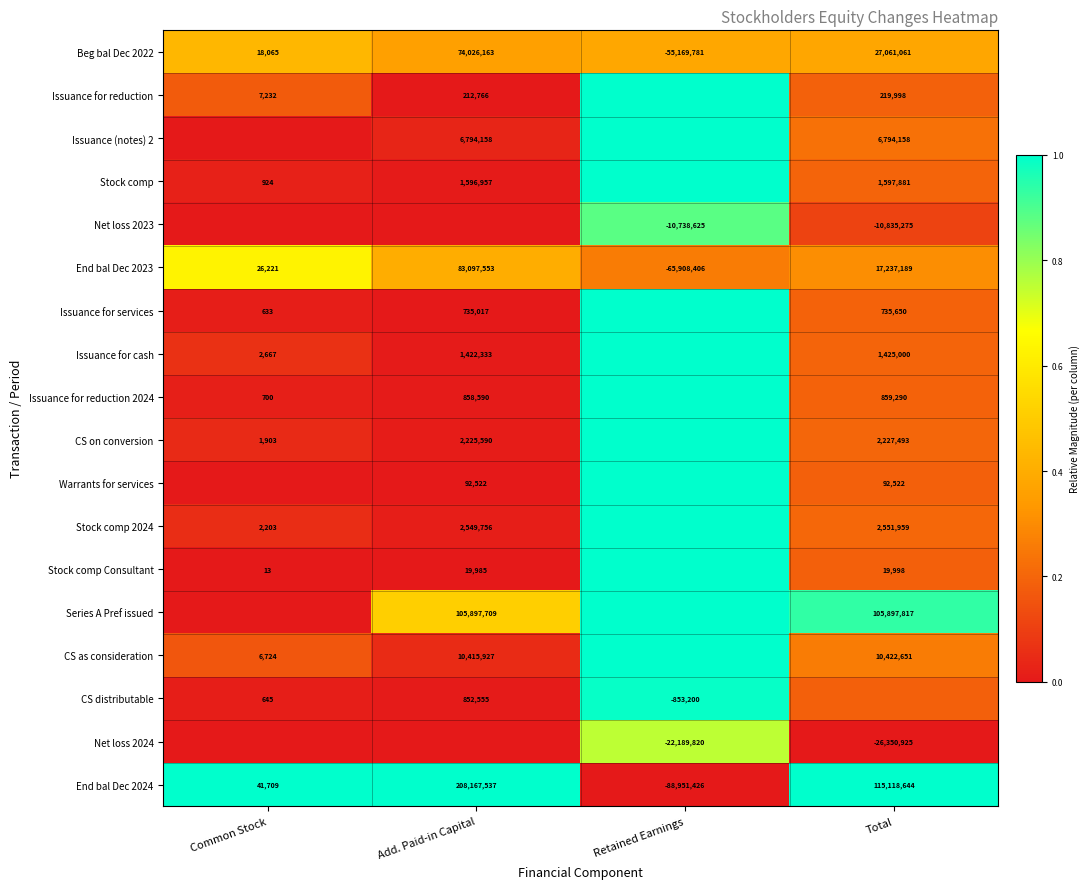

At which label does Beg bal Dec 2022 first exceed 27061061?

Add. Paid-in Capital